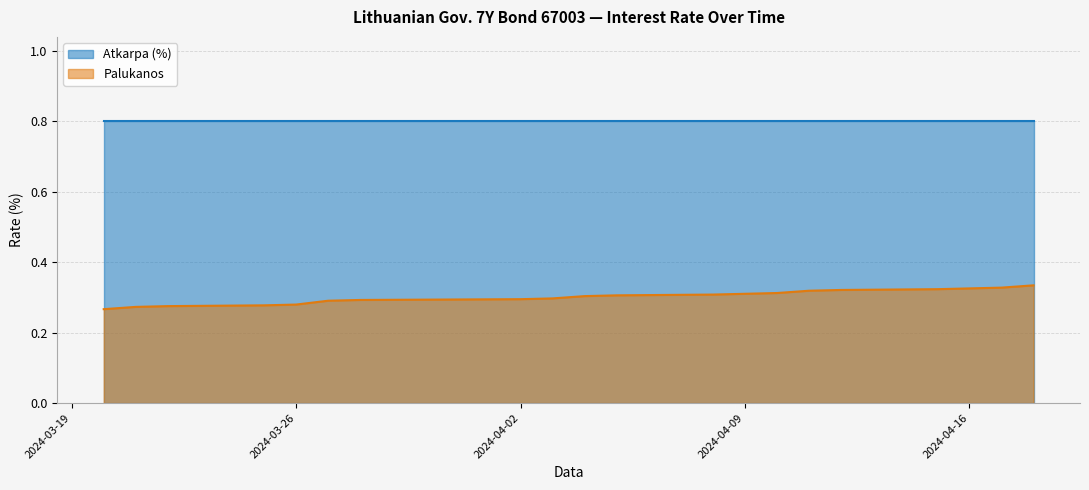

At which category does the chart reach its peak across all series?

2024-04-18